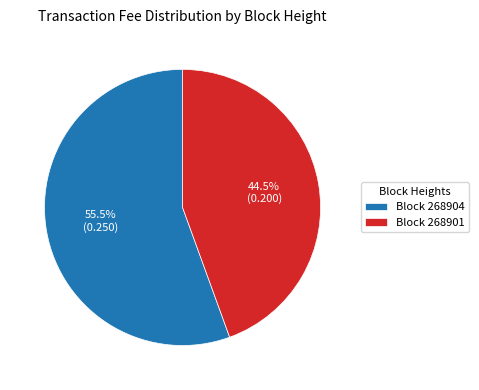

Rank the categories by value from lowest to highest.

Block 268901, Block 268904